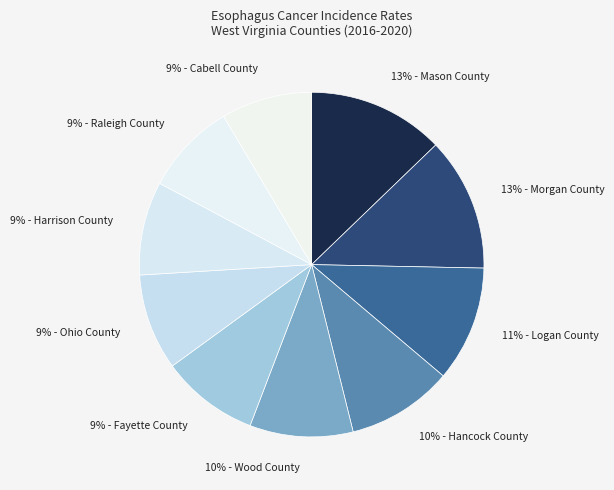

To the nearest percent, what is the average slice percentage?

10%